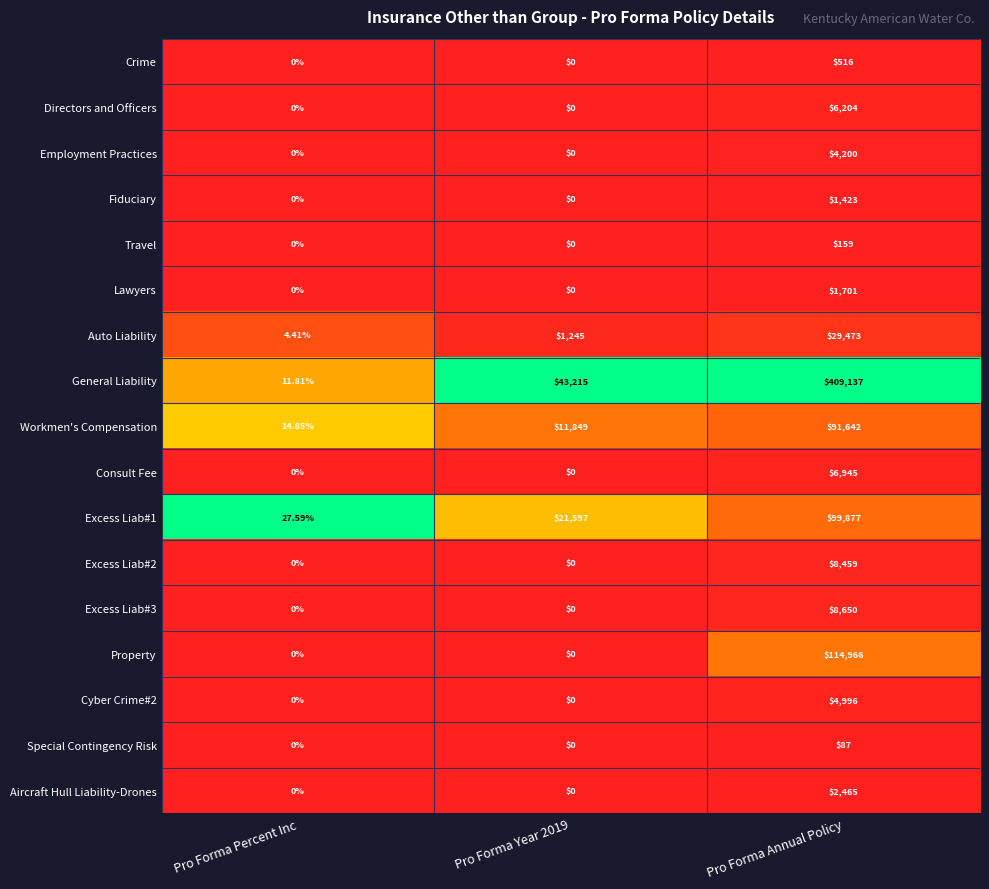

At which category is the sum across all series the highest?

Pro Forma Annual Policy